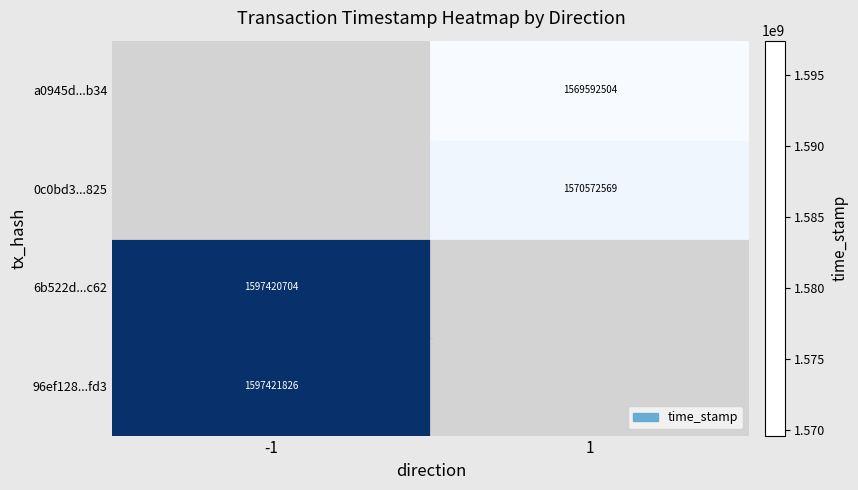

Is the value of 6b522d...c62 at -1 greater than the value of a0945d...b34 at 1?

Yes